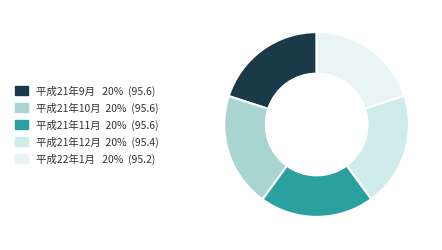

How many segments does this pie chart have?

5